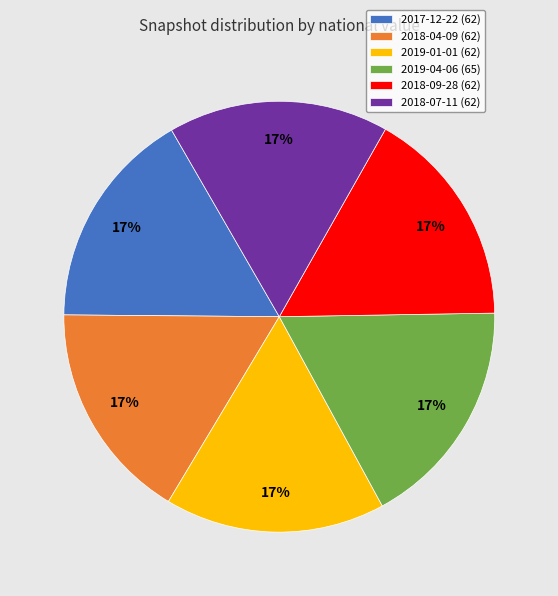

What percentage is the 2018-09-28 (62) slice, to the nearest percent?

17%